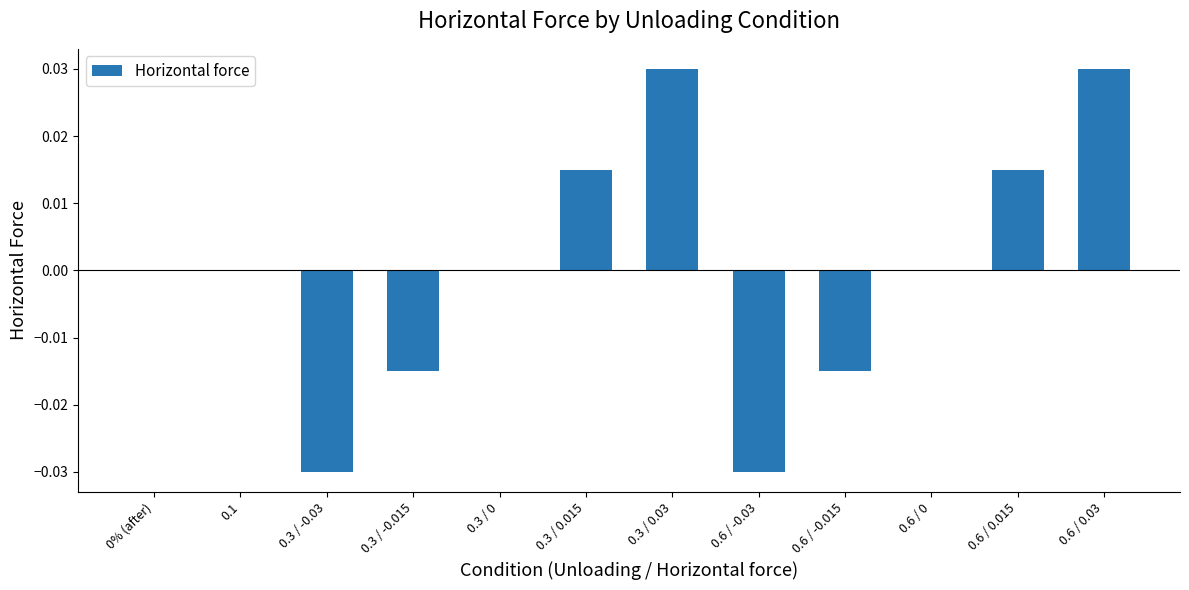

Which has a higher value, 0.3 / 0.015 or 0.3 / 0.03?

0.3 / 0.03